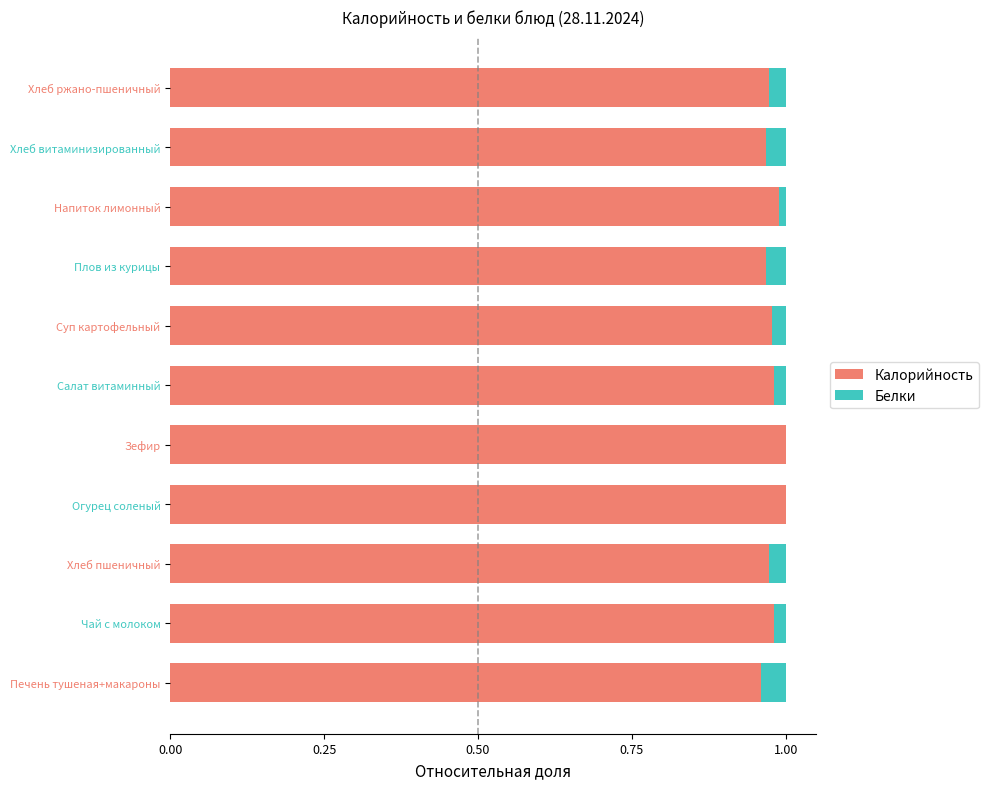

The value of Калорийность at Плов из курицы is 1.5. True or false?

False